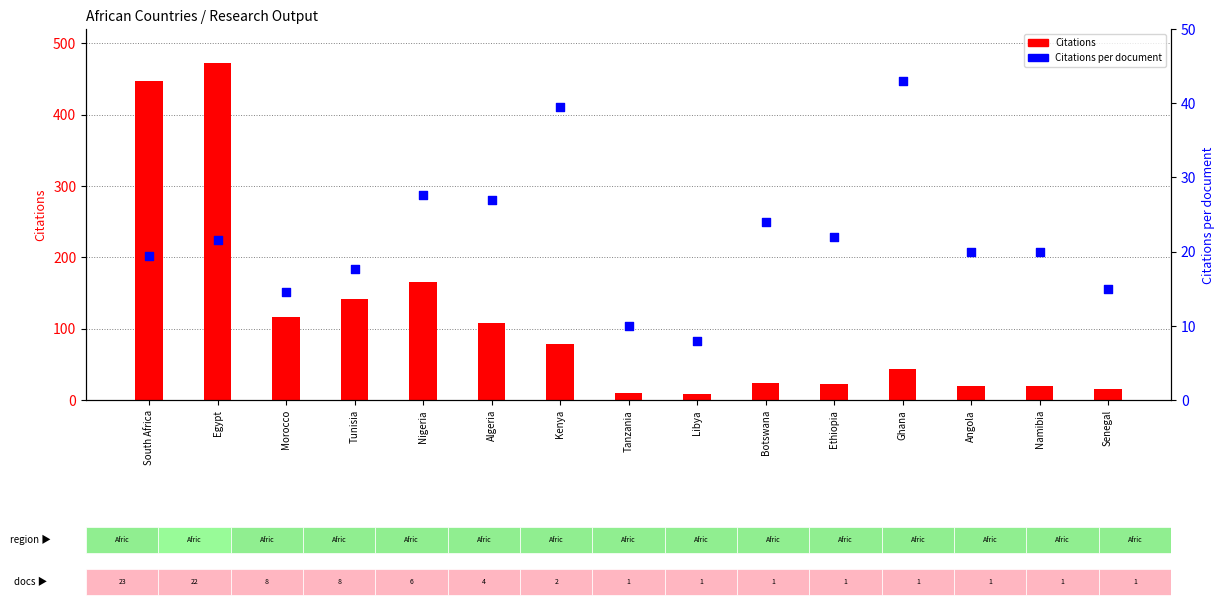

Which series has the largest total across all categories?

Citations